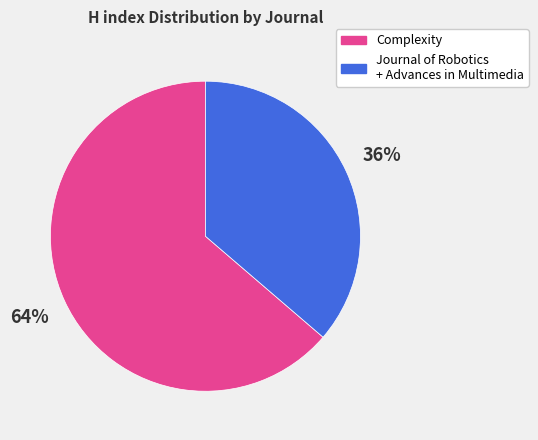

To the nearest percent, what is the average slice percentage?

50%